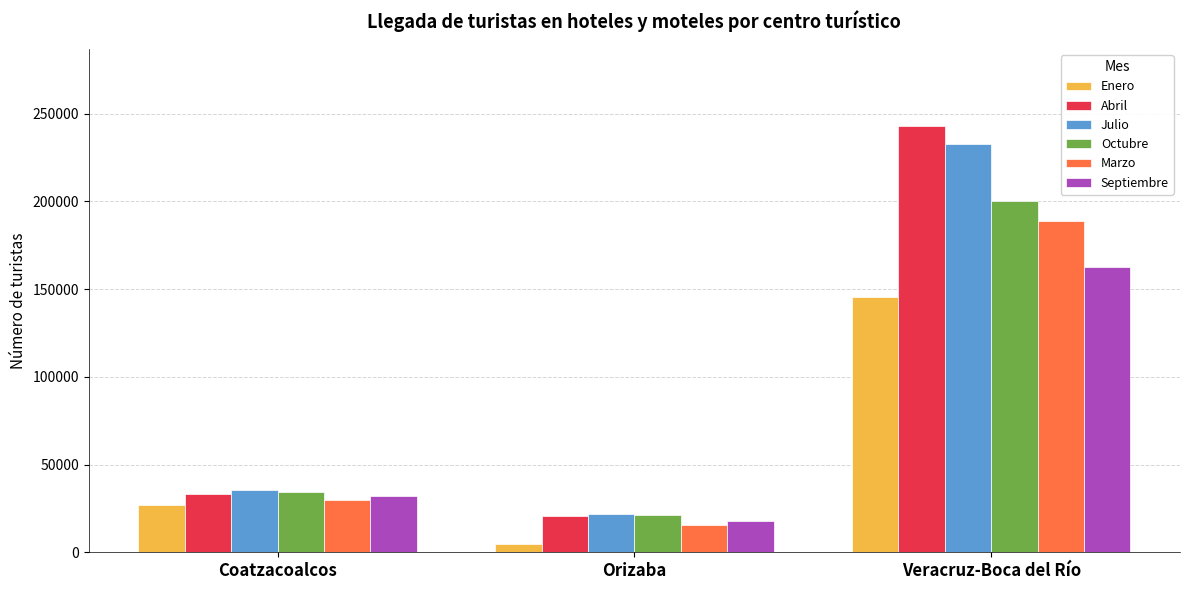

What is the total value across all series at Orizaba?

102335